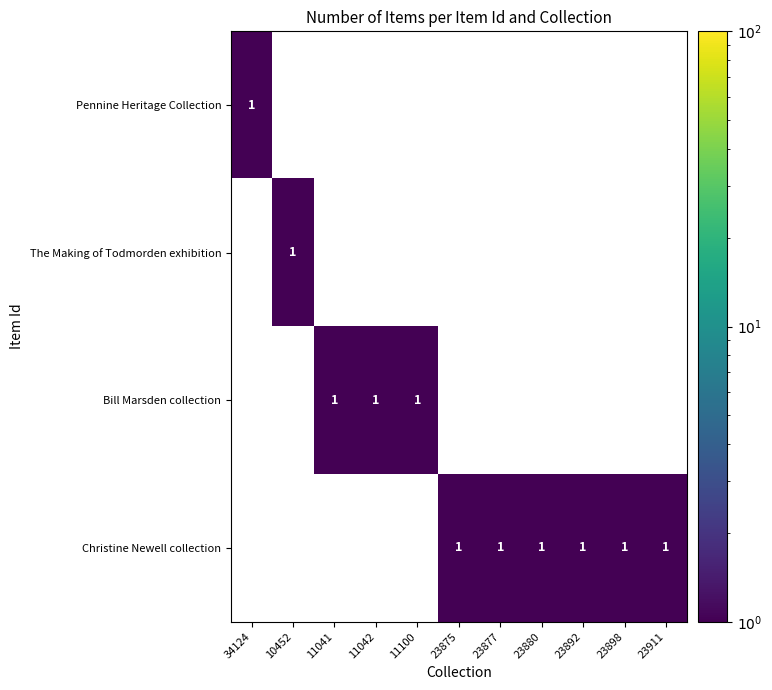

Is the value of Bill Marsden collection at 11042 greater than the value of The Making of Todmorden exhibition at 23892?

Yes